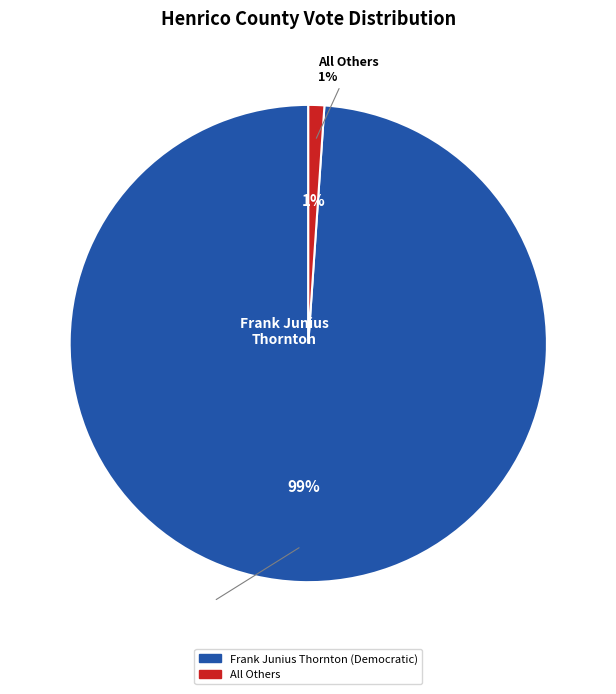

To the nearest percent, what is the difference between the All Others and Frank Junius Thornton (Democratic) slice percentages?

98%